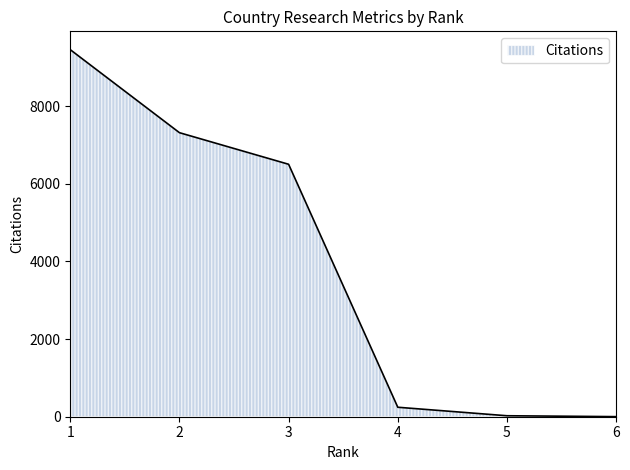

True or false: there are more than 0 points higher than both neighbors.

False